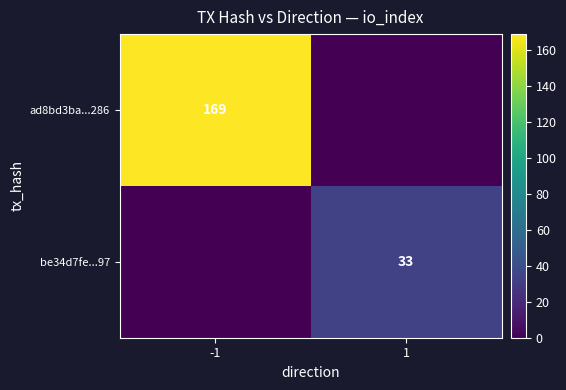

The value of be34d7fe...97 at 1 is 22. True or false?

False